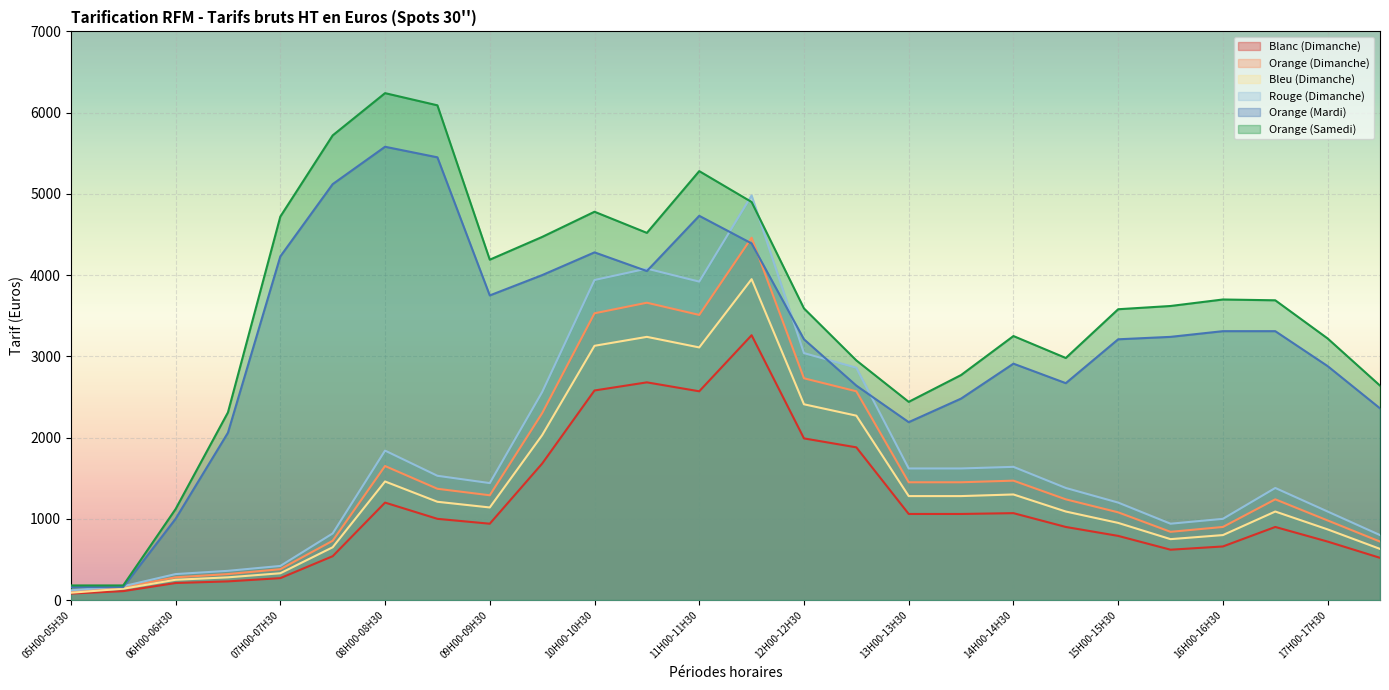

At which label does Orange (Mardi) reach its peak?

08H00-08H30